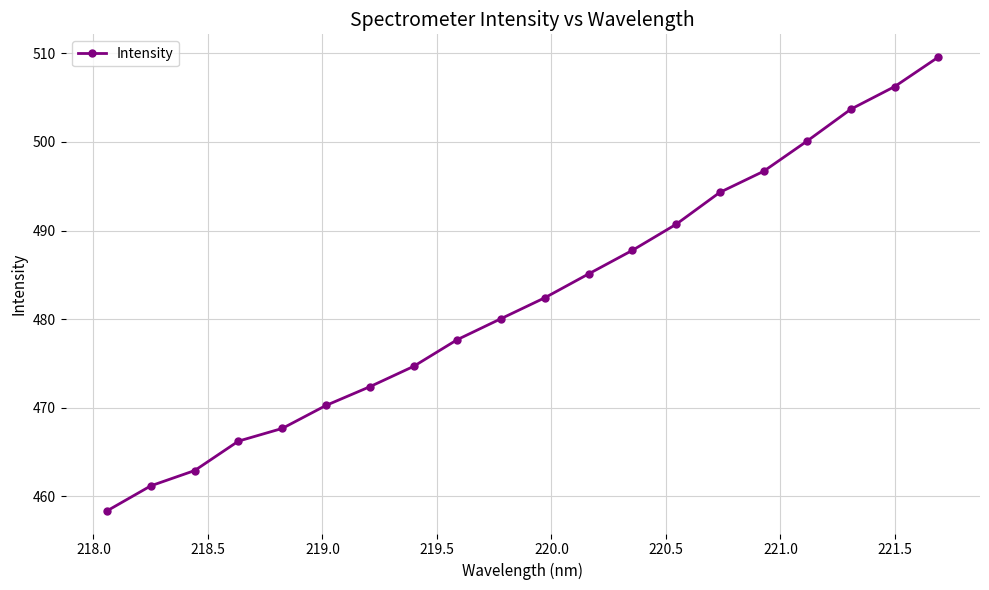

What is the value of the 17th point from the left?

500.1